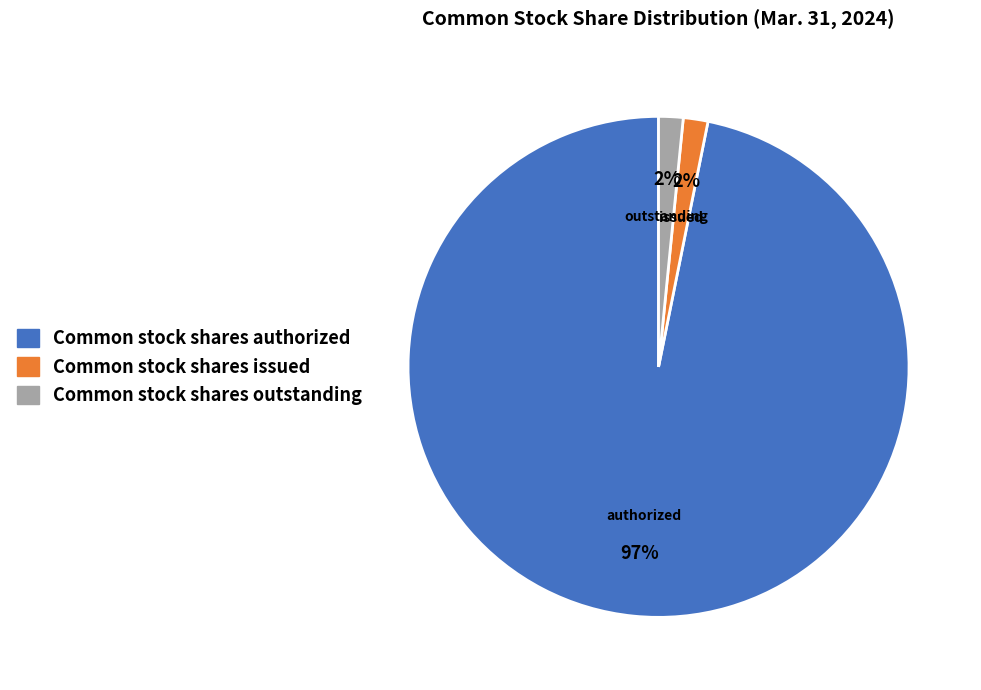

Which has a higher value, Common stock shares outstanding or Common stock shares authorized?

Common stock shares authorized